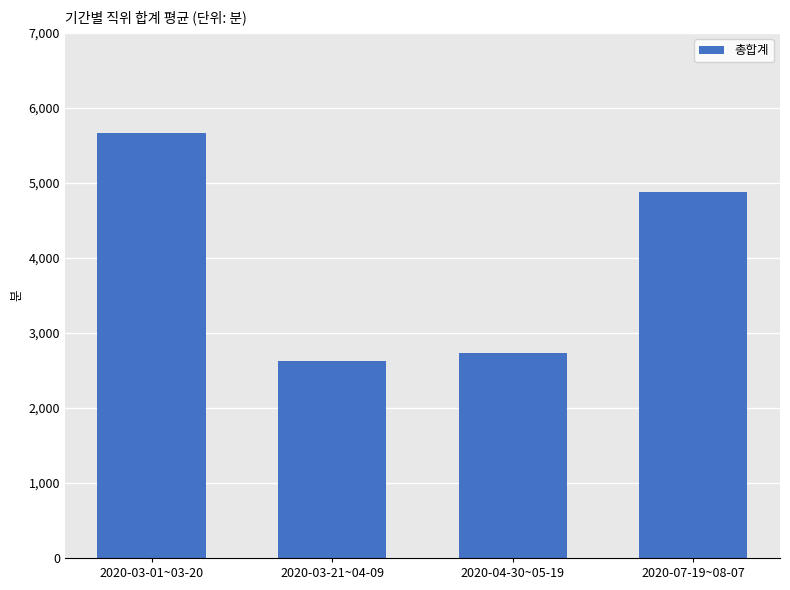

What is the value of the 4th bar from the left?

4877